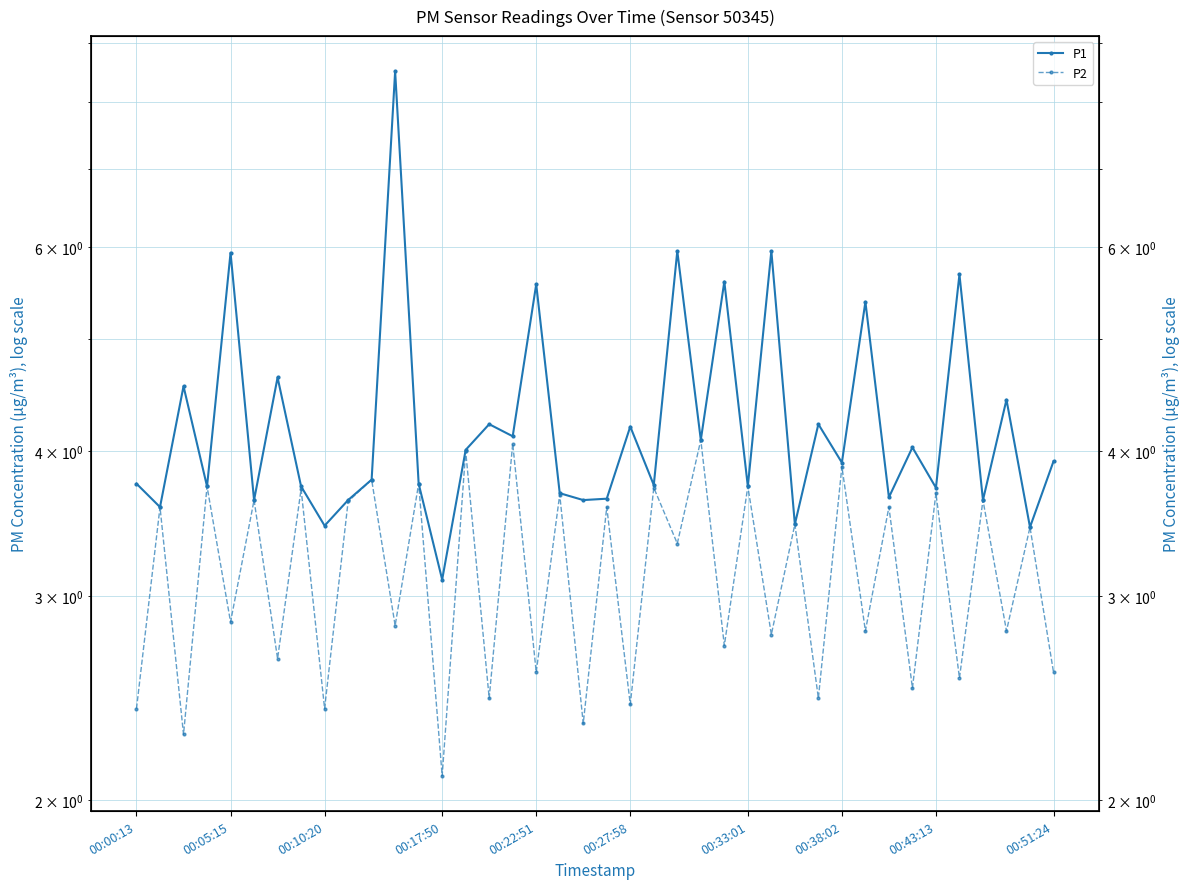

Is it true that P1 equals 3.7 at 18?

True